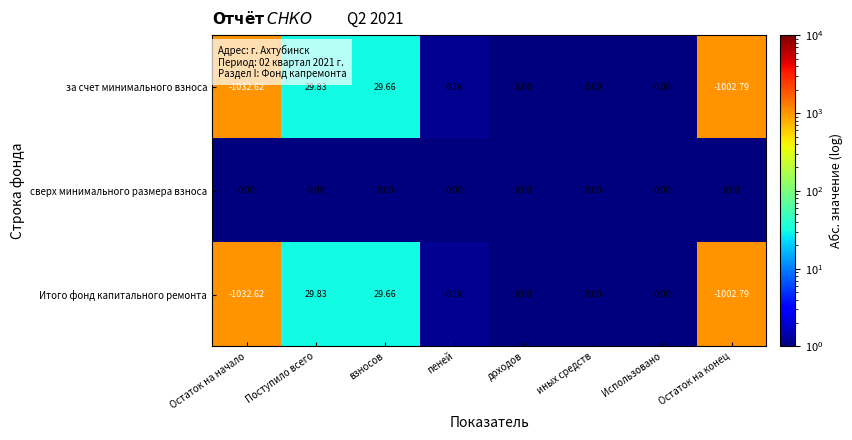

Which series has the largest total across all categories?

сверх минимального размера взноса